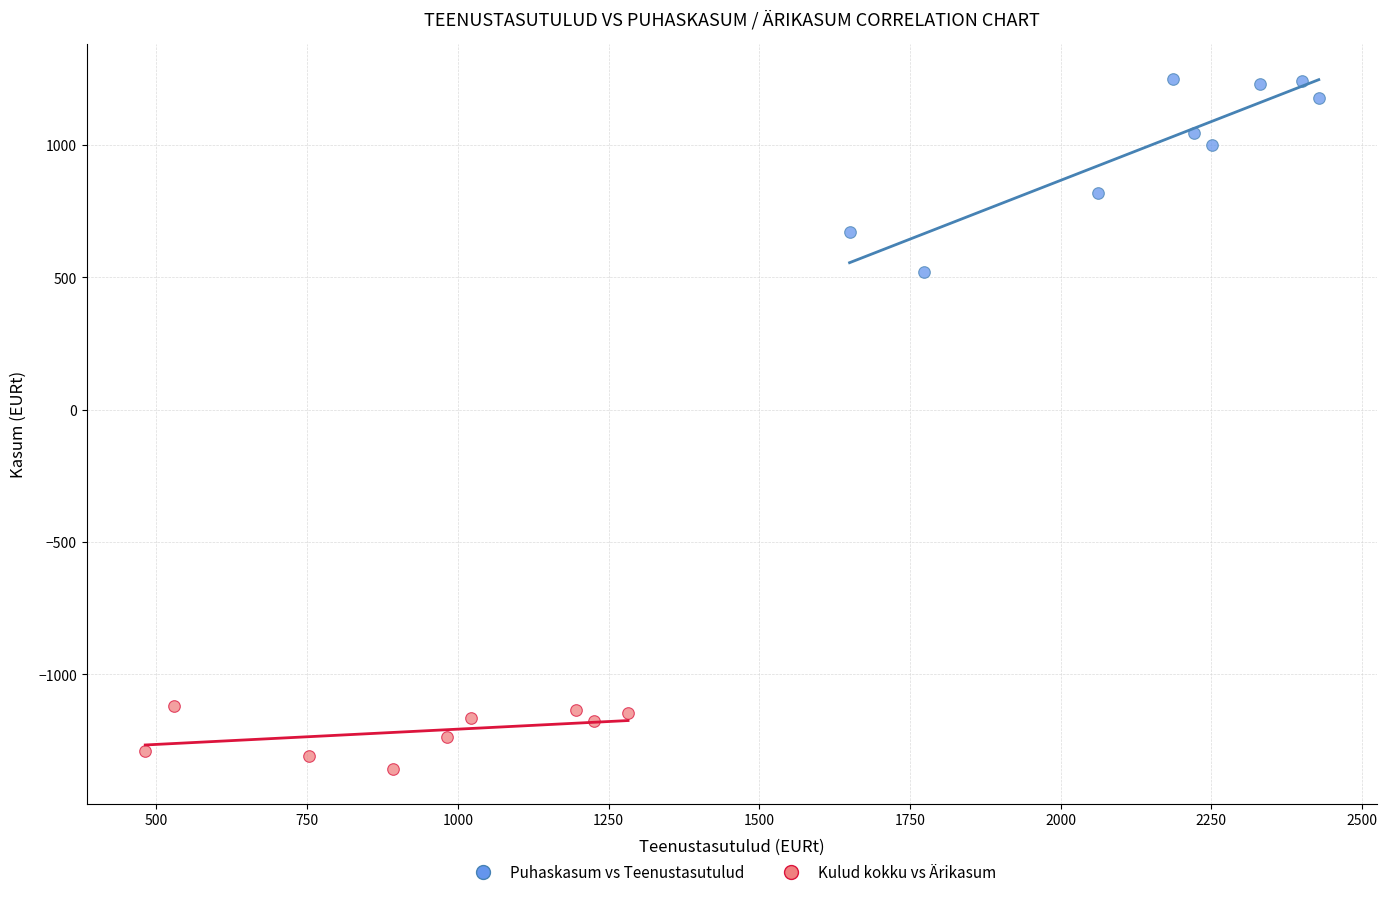

Which series has the largest Y range (max minus min)?

Puhaskasum vs Teenustasutulud